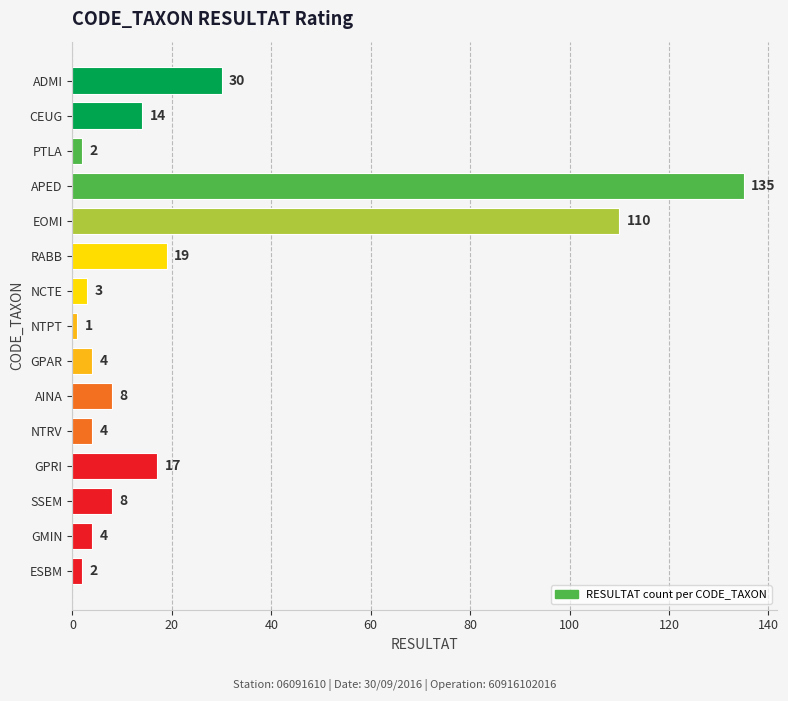

Which has a higher value, EOMI or GMIN?

EOMI